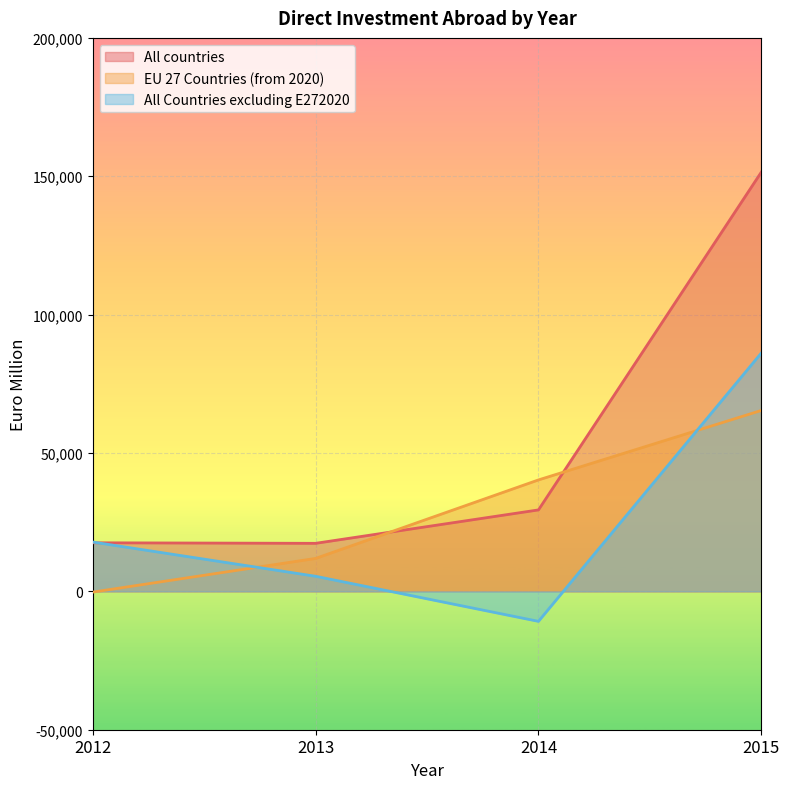

What is the difference between the maximum and second lowest values in the EU 27 Countries (from 2020) series?

53483